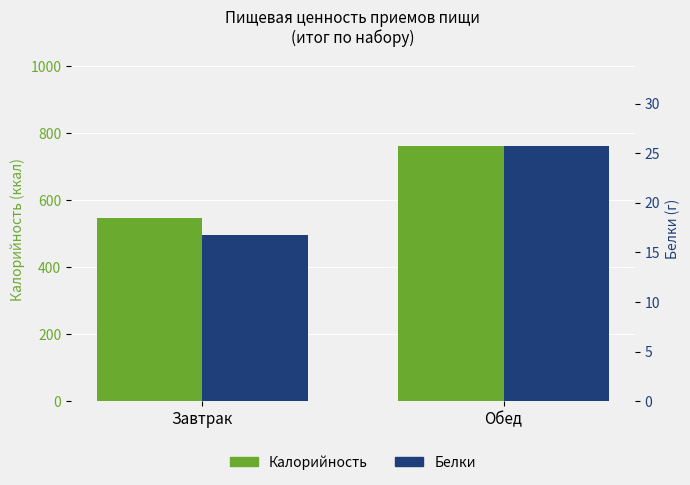

What is the label of the 1st bar from the right?

Обед